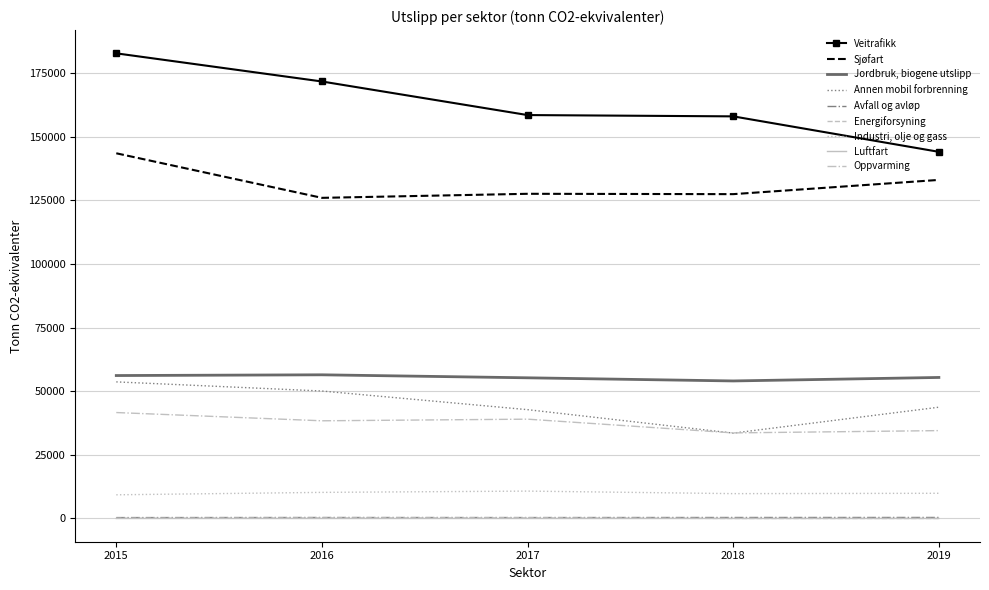

The value of Oppvarming at 2018 is 33623. True or false?

True